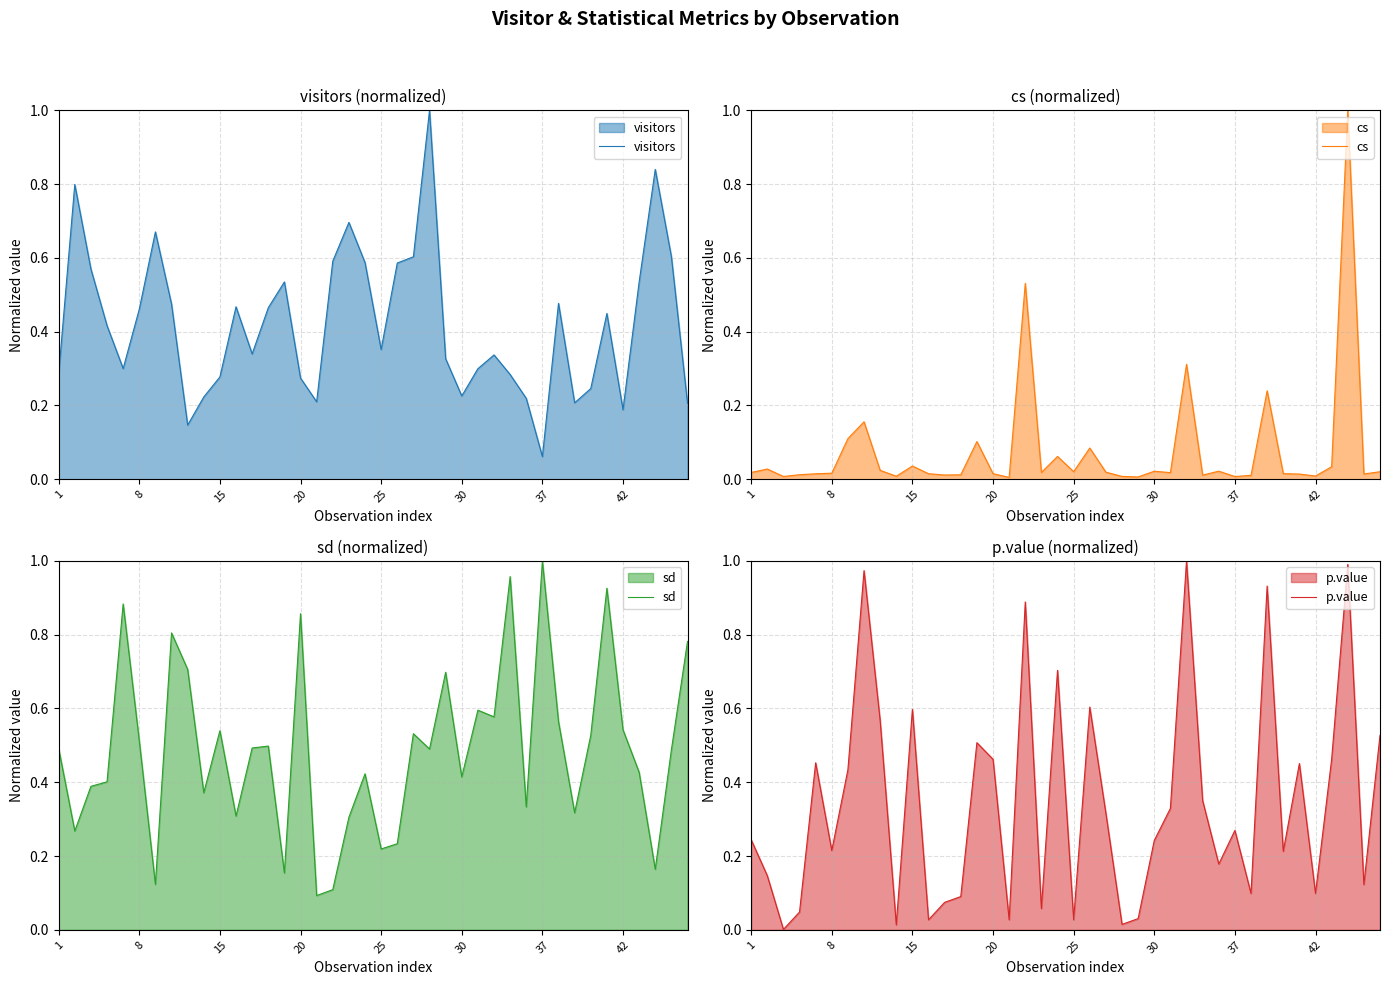

What is the sum of all visitors values?

16.8